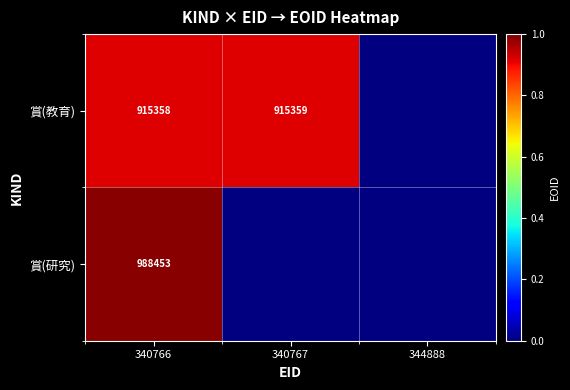

What is the difference between the highest and lowest values at 340766?

73095